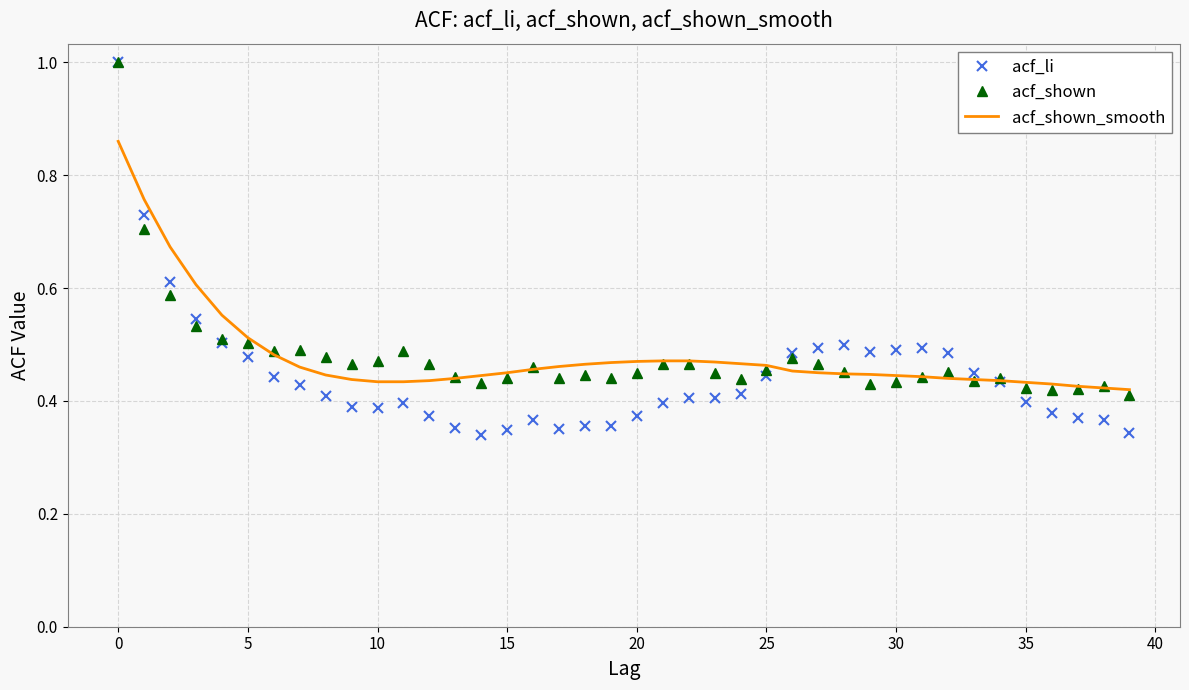

Which series has the widest spread of values?

acf_li